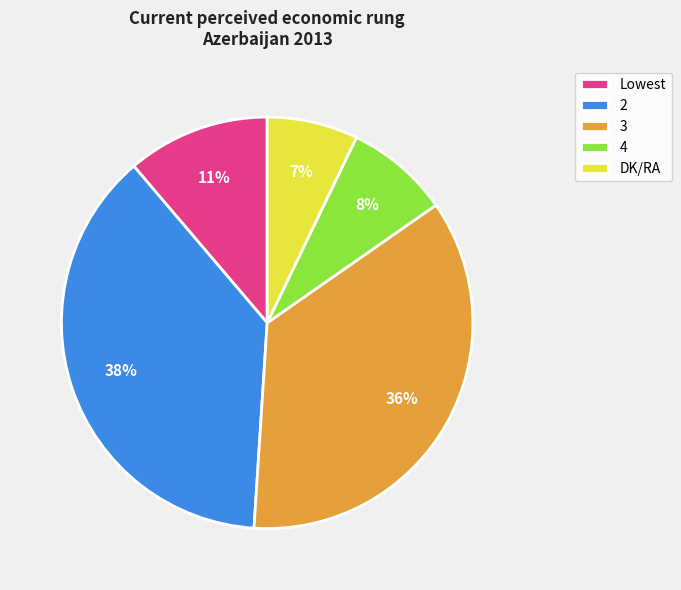

To the nearest percent, what is the difference between the largest and smallest slice percentages?

31%